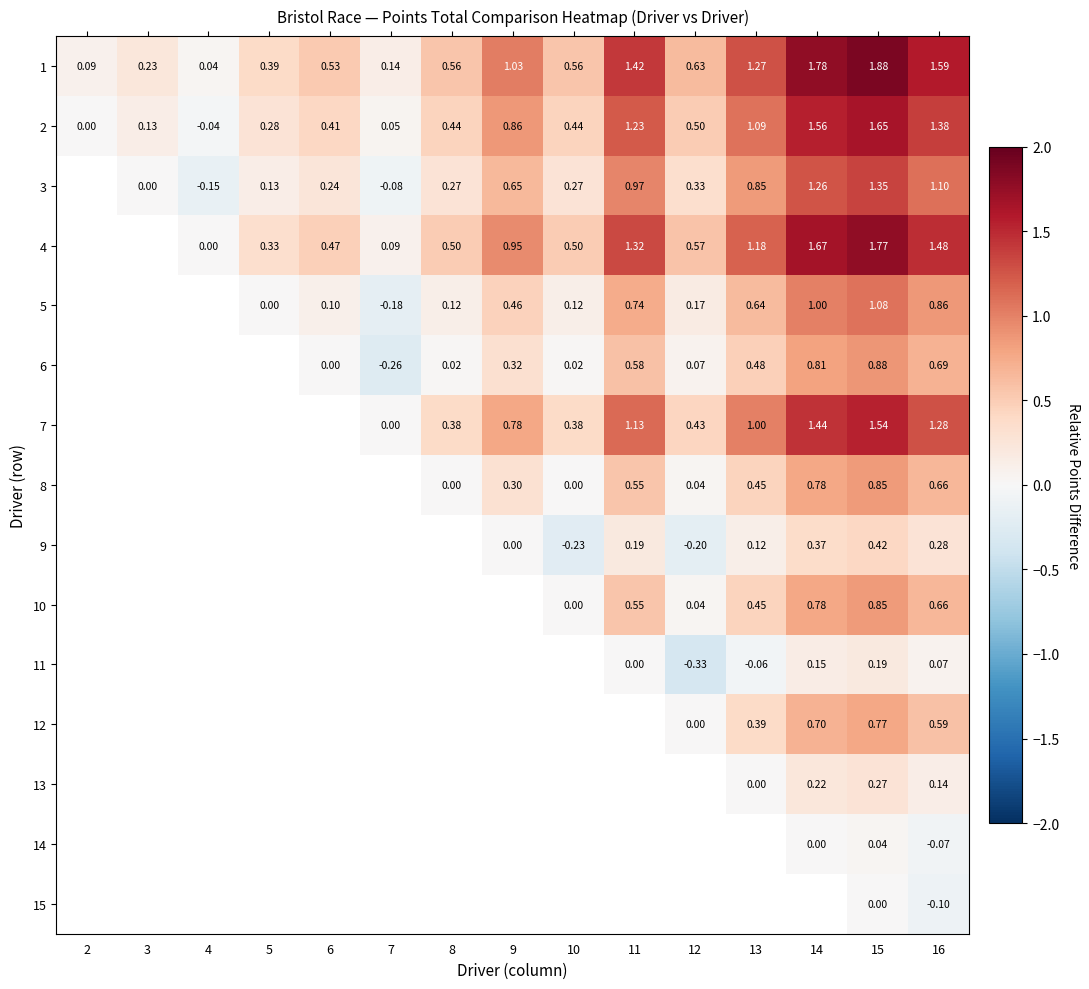

Read the 4 value at 6.

0.5